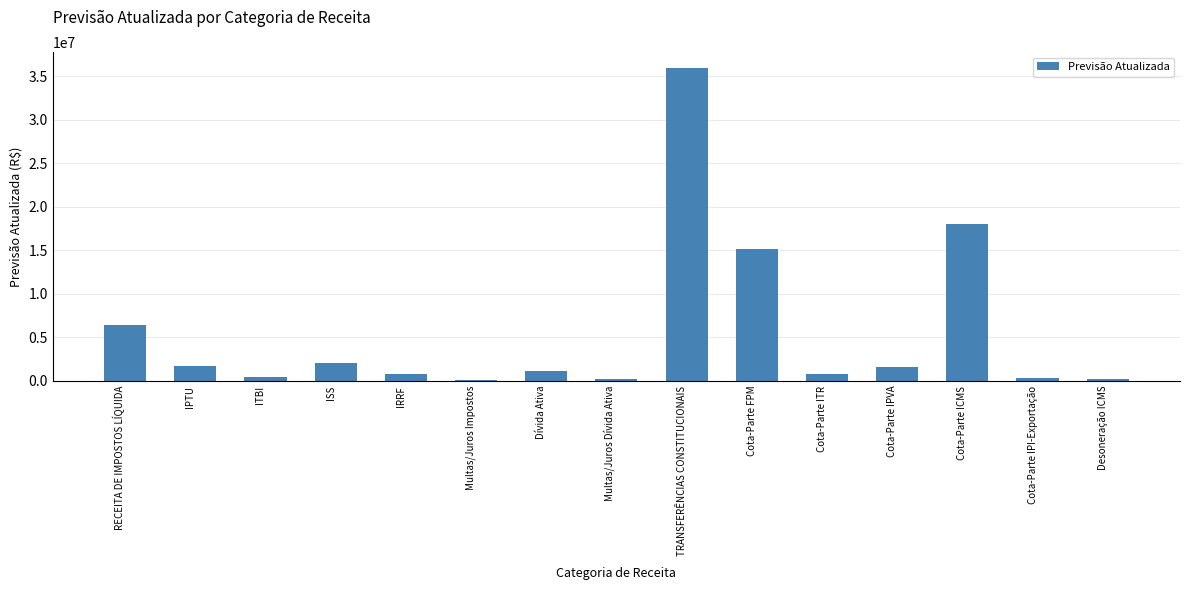

At which category does the chart reach its peak across all series?

TRANSFERÊNCIAS CONSTITUCIONAIS